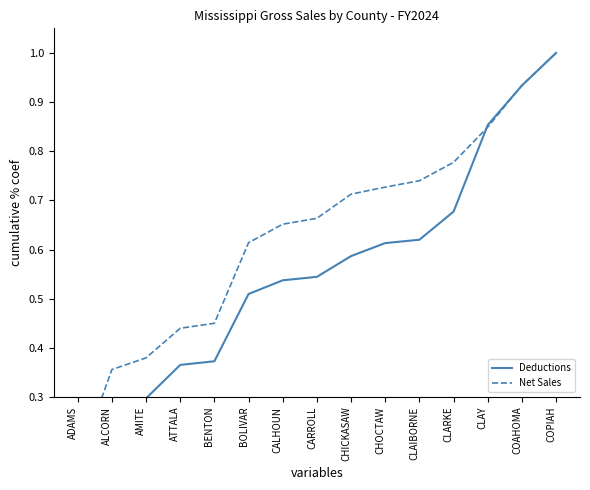

What is the difference between the maximum and minimum values in the Net Sales series?

0.8